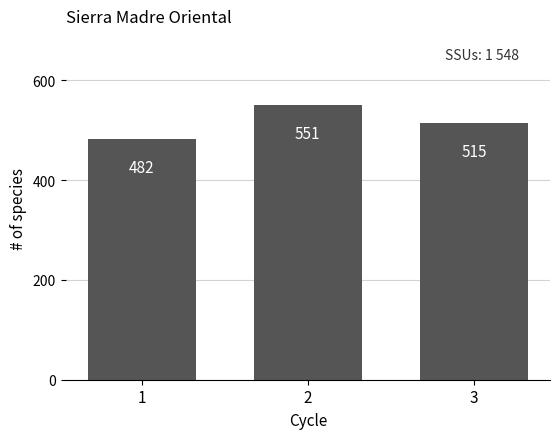

What is the approximate value at 1, to the nearest 5?

480